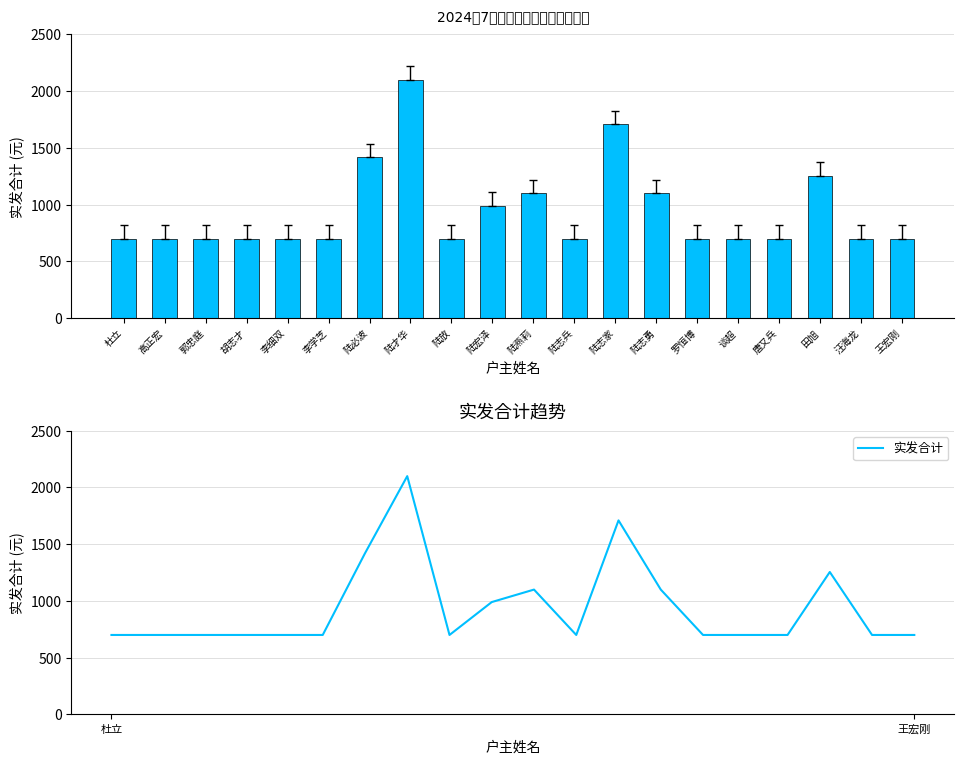

Which has a higher value, 陆志勇 or 胡志才?

陆志勇